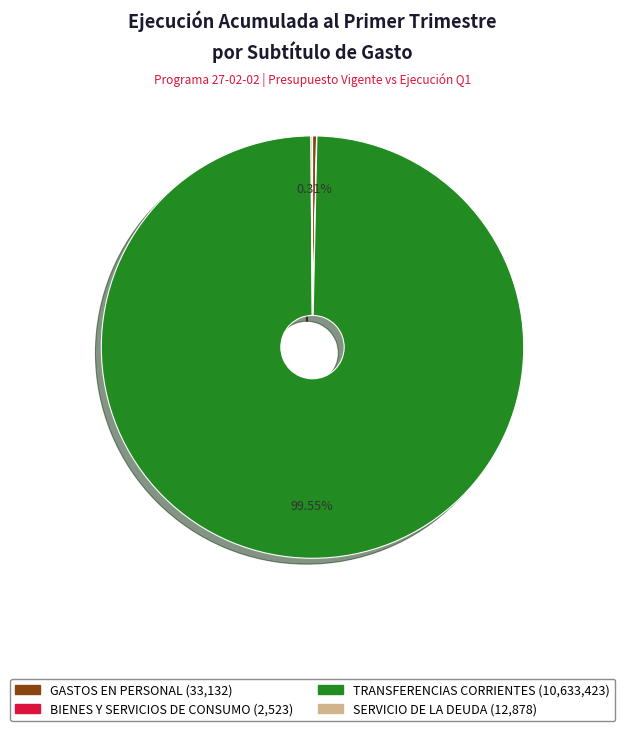

What is the largest slice in the pie chart?

TRANSFERENCIAS CORRIENTES